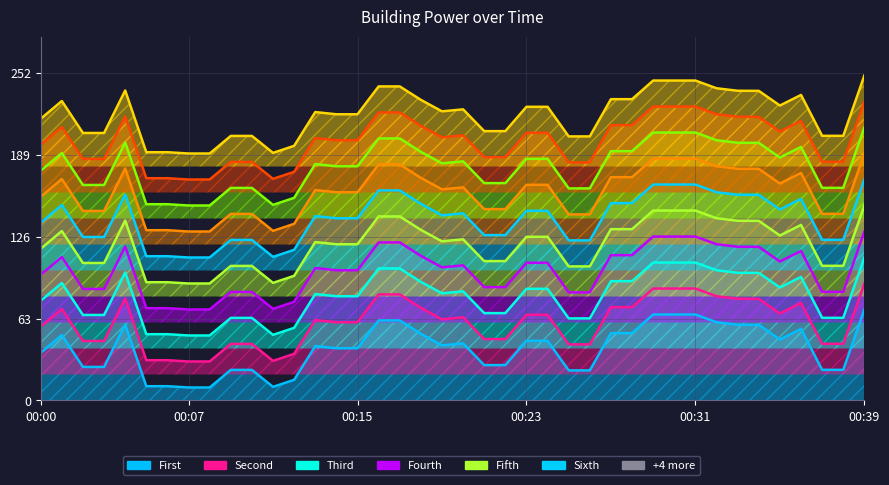

Where is the first local maximum?

00:01